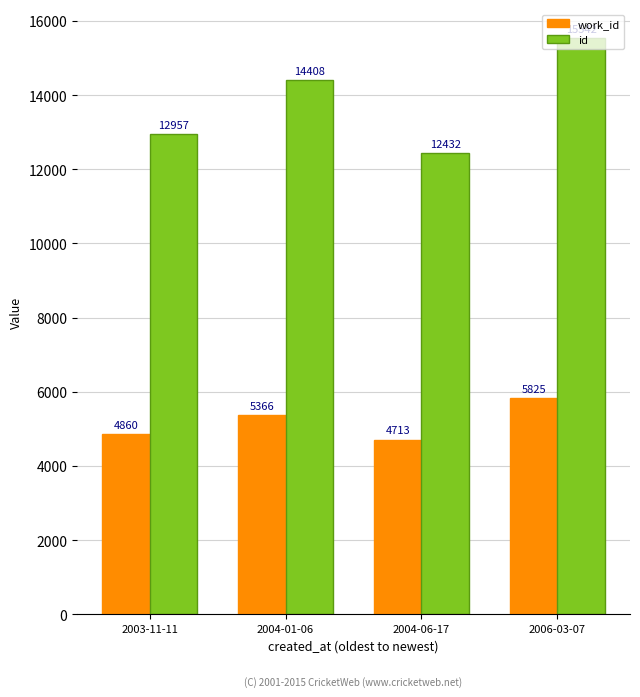

Reading left to right, list all the values displayed in this chart.

work_id: 4860	5366	4713	5825
id: 12957	14408	12432	15542